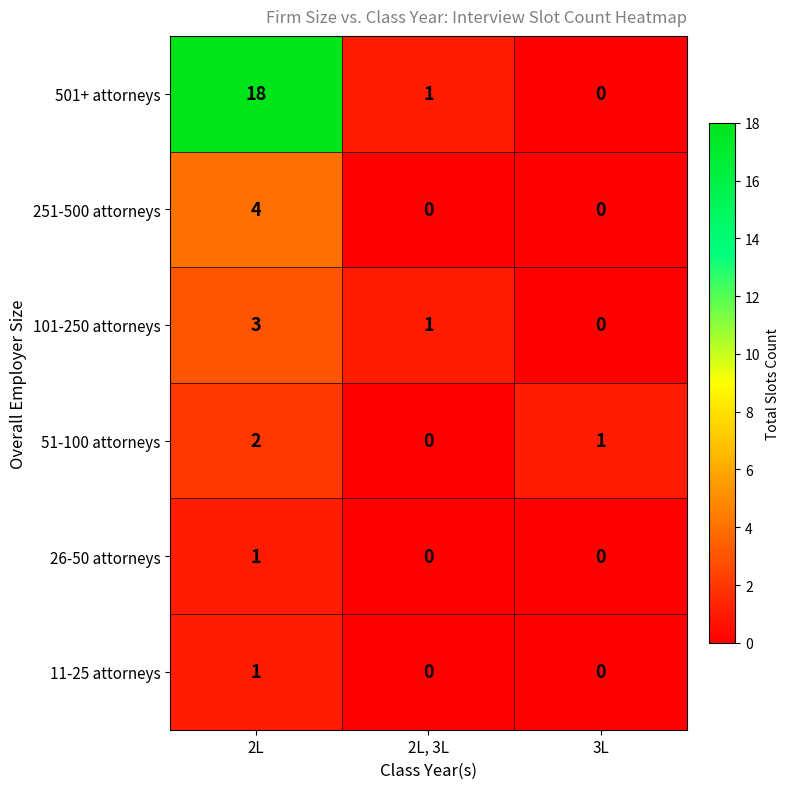

Which series has the widest spread of values?

501+ attorneys